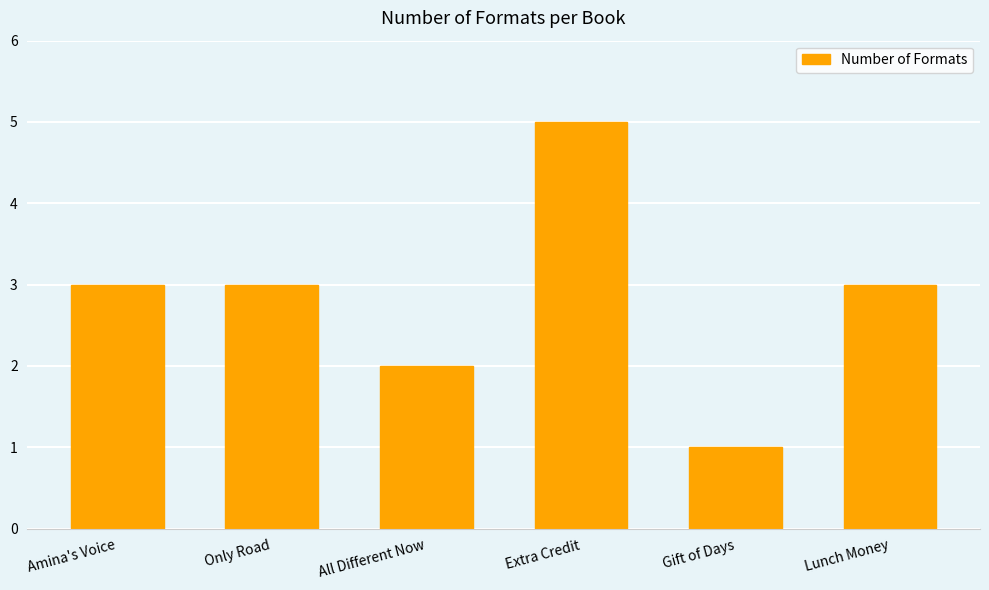

What position from the left is Gift of Days?

5